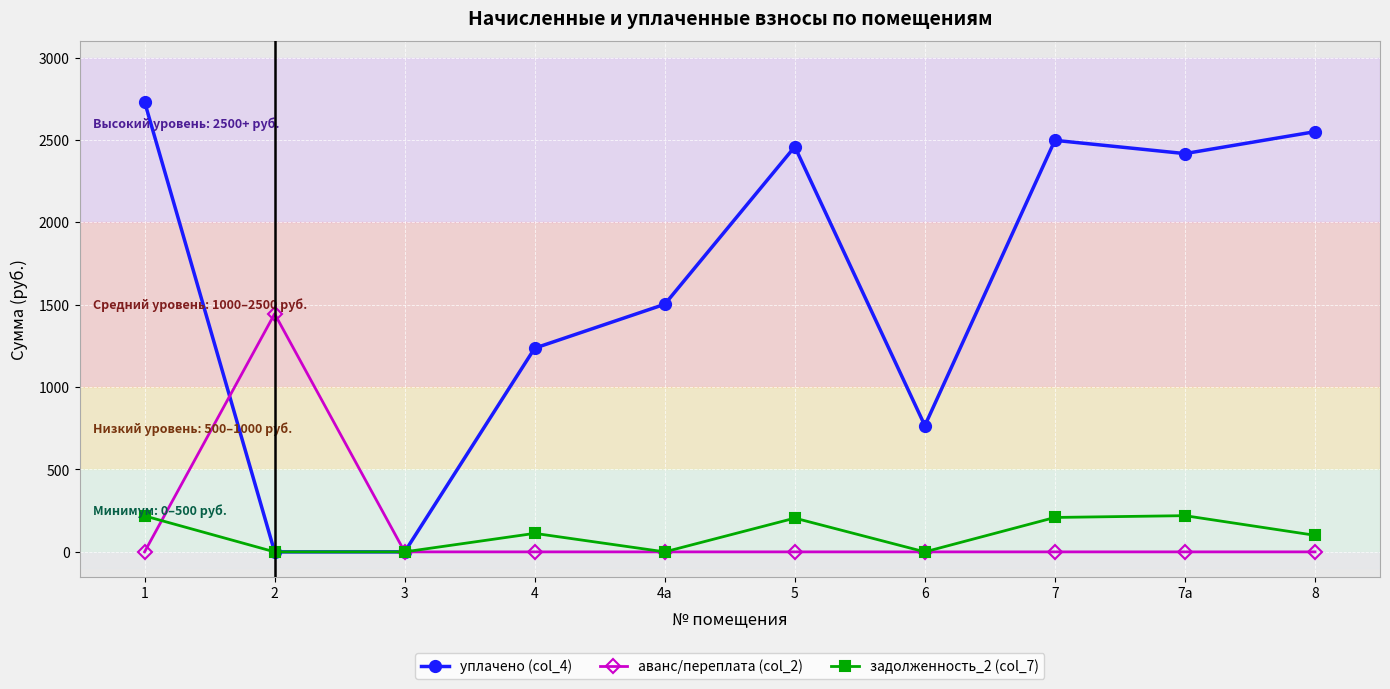

Count the number of data series in this chart.

3